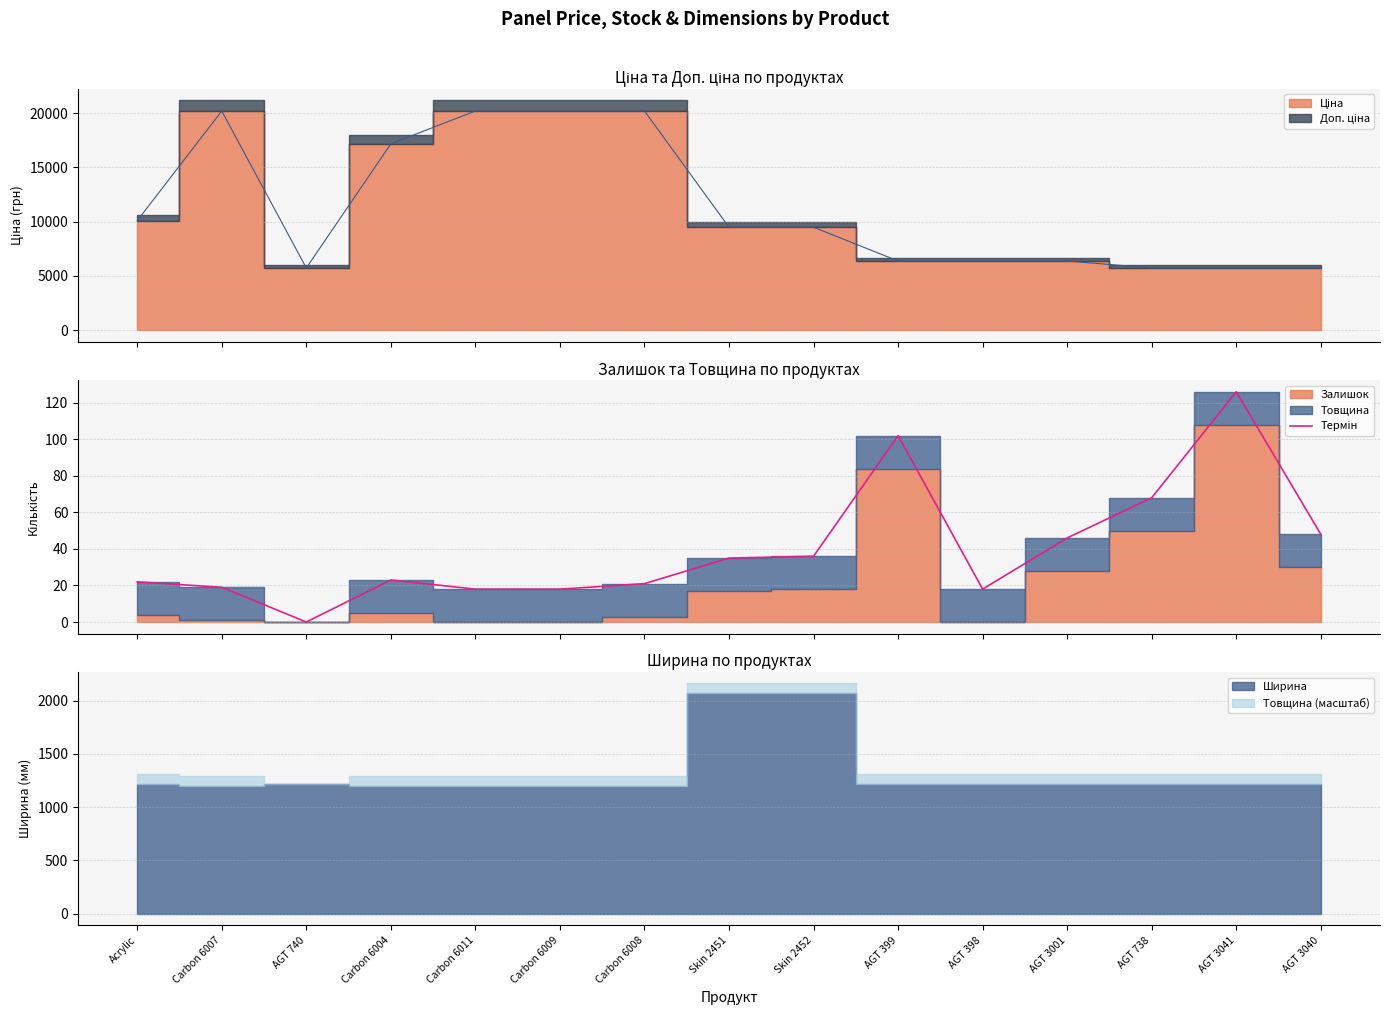

List the labels in order of value, largest first.

AGT 3041, AGT 399, AGT 738, AGT 3040, AGT 3001, Skin 2452, Skin 2451, Carbon 6004, Acrylic, Carbon 6008, Carbon 6007, Carbon 6011, Carbon 6009, AGT 398, AGT 740